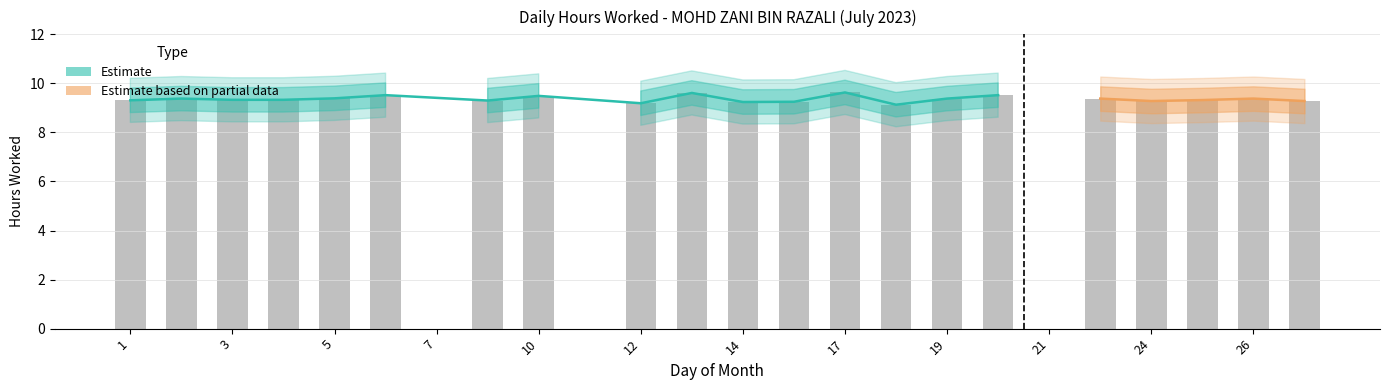

Rank the categories by Low_lower2 value from highest to lowest.

17, 13, 6, 20, 10, 5, 2, 19, 22, 26, 3, 4, 25, 1, 8, 24, 27, 15, 14, 12, 18, 7, 11, 21